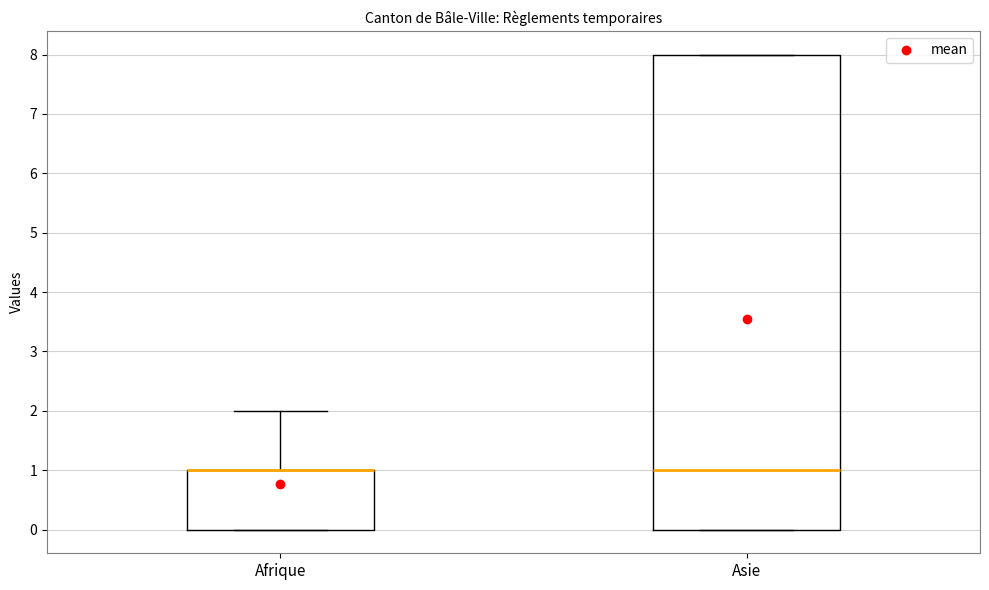

Reading left to right, transcribe this box plot: for each box, give where its median line is, the range the box spans, and where its two whiskers end, as read against the y-axis. The values are not printed on the chart, so give them approximately, as read against the axis.

Afrique: median 1 (drawn on the box's upper edge), box 0 to 1, whiskers 0 to 2
Asie: median 1, box 0 to 8, whiskers 0 to 8